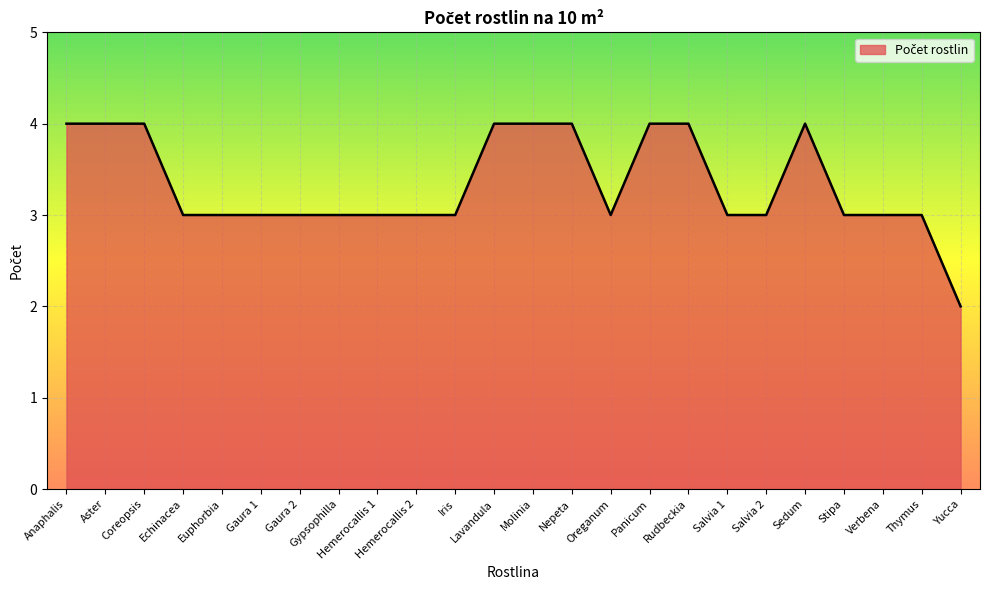

At which label does the data first exceed 3?

Anaphalis